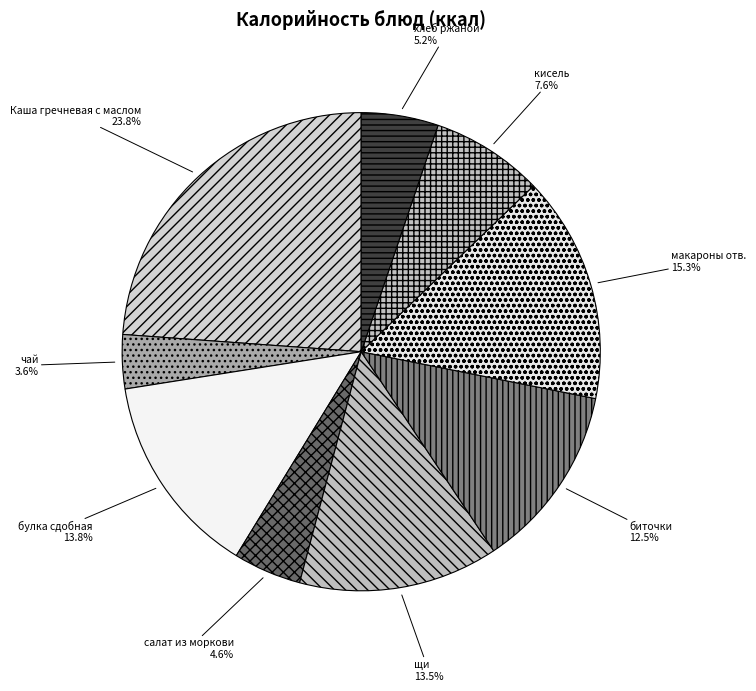

How many slices are in this pie chart?

9